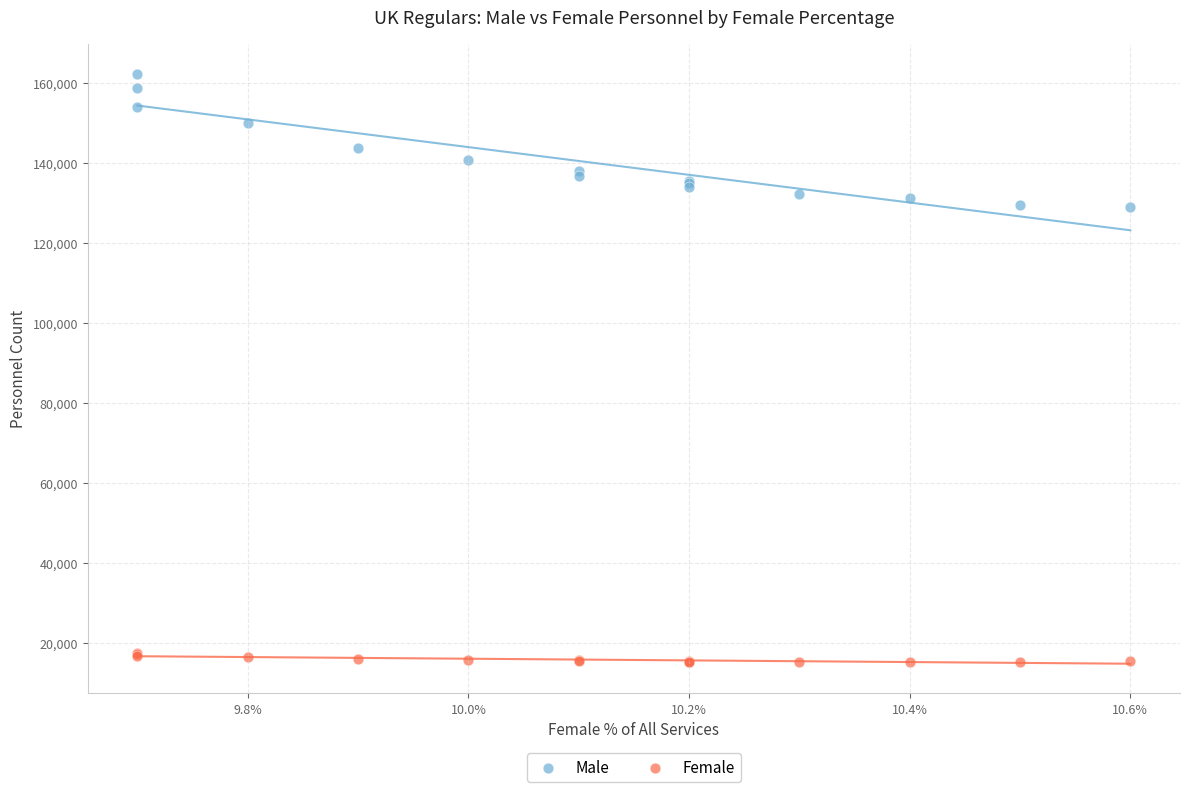

Which series reaches the minimum Y coordinate?

Female